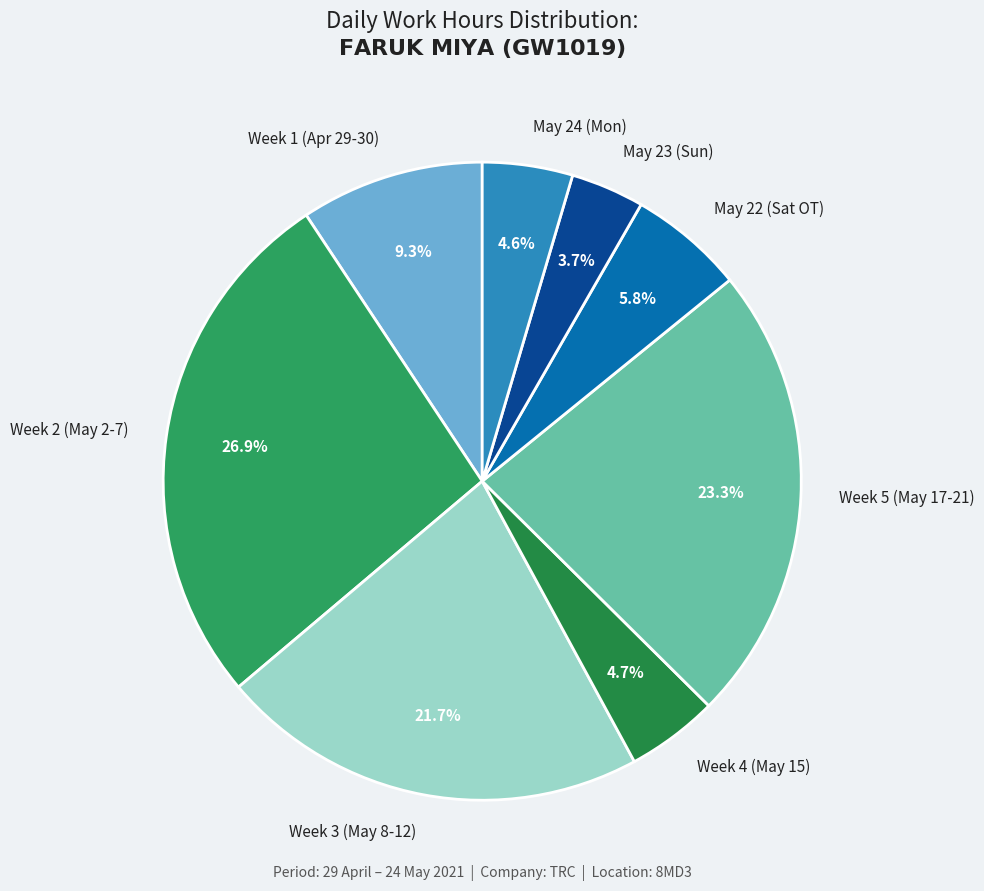

Approximately how many times larger is the value at May 23 (Sun) compared to Week 1 (Apr 29-30)?

0.4